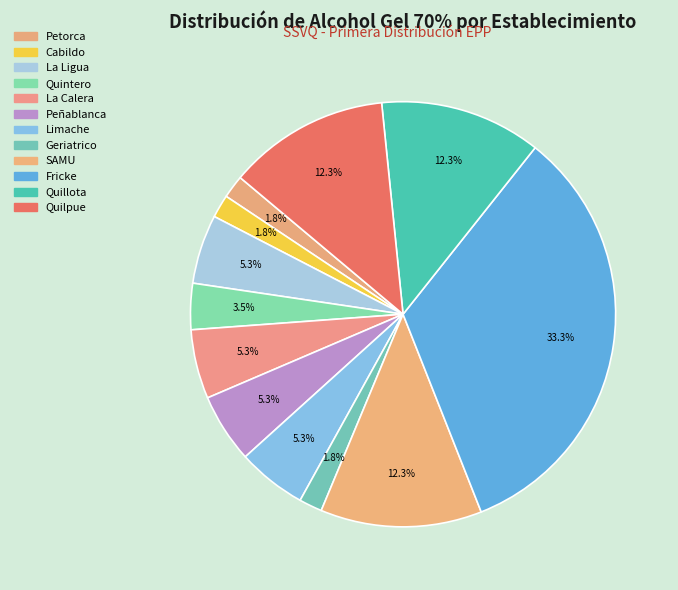

True or false: Quintero accounts for 4% of the total.

True